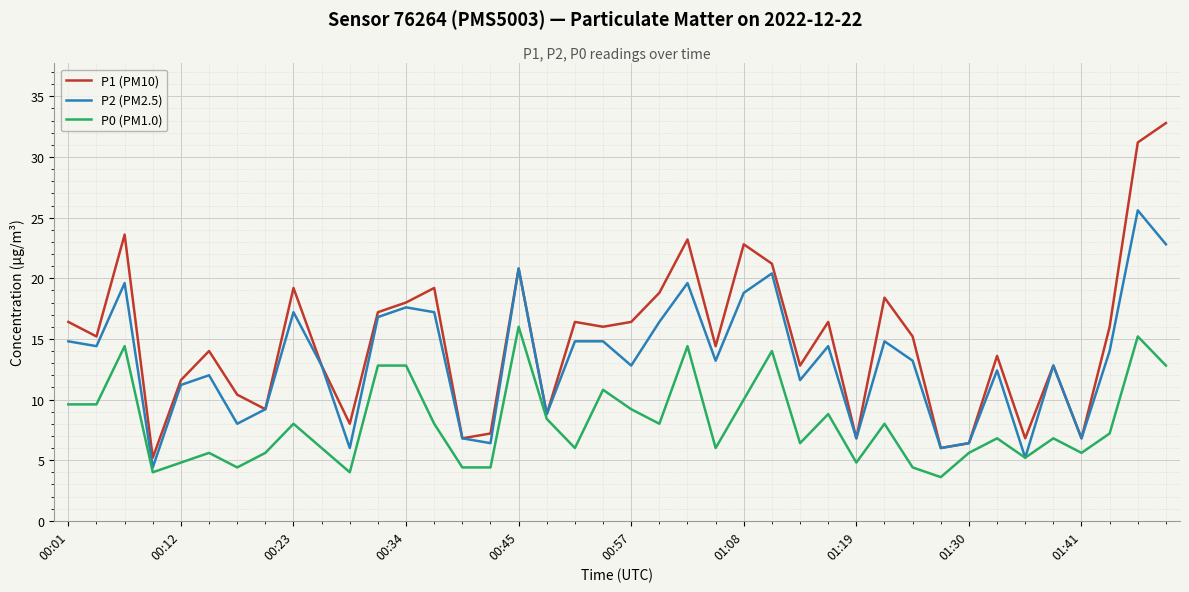

Which series has the widest spread of values?

P1 (PM10)